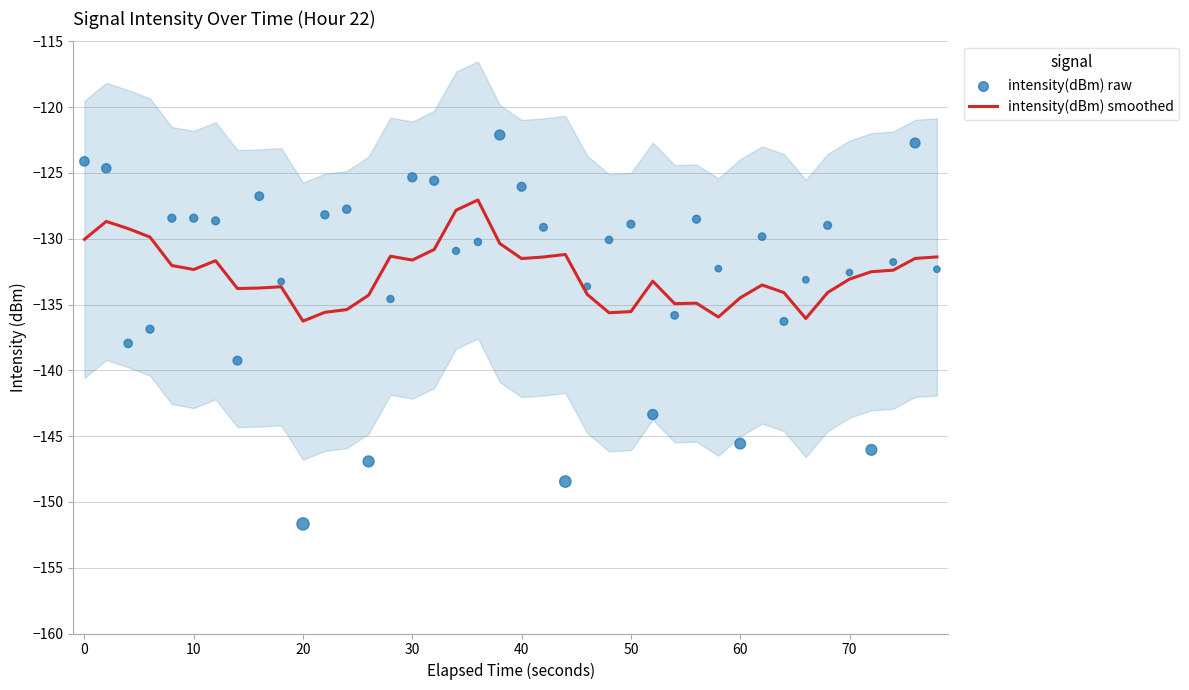

True or false: intensity(dBm) smoothed has a value of -136.3 at 20.

True